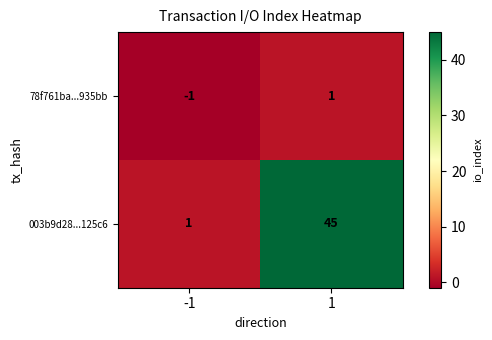

Which series has the largest total across all categories?

003b9d28...125c6